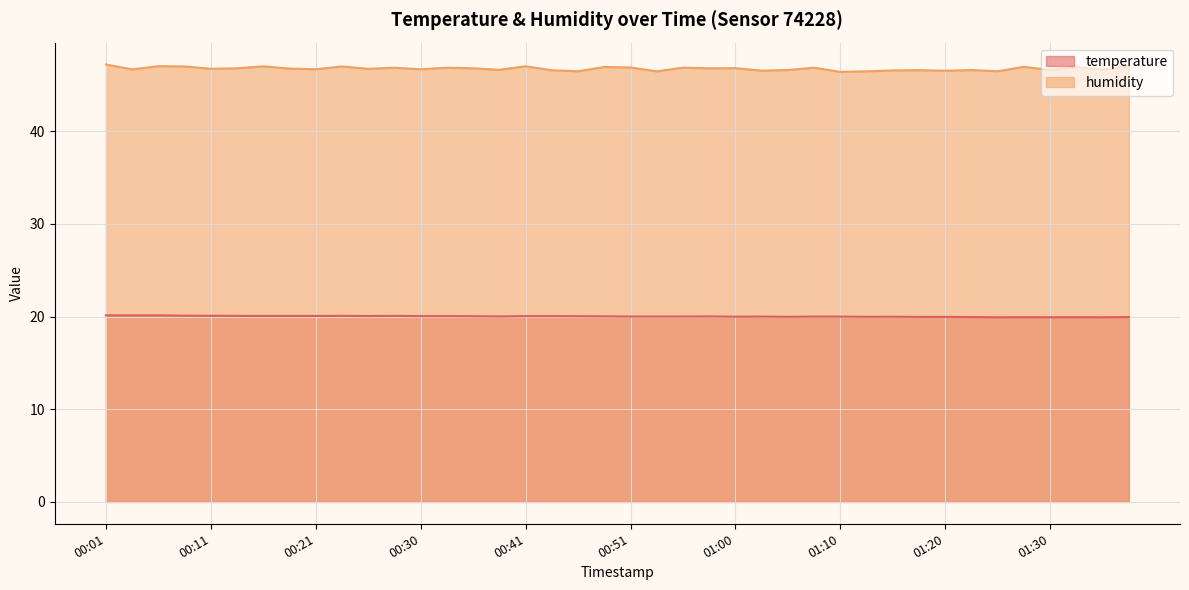

Is the value of temperature at 01:27 greater than the value of humidity at 00:03?

No